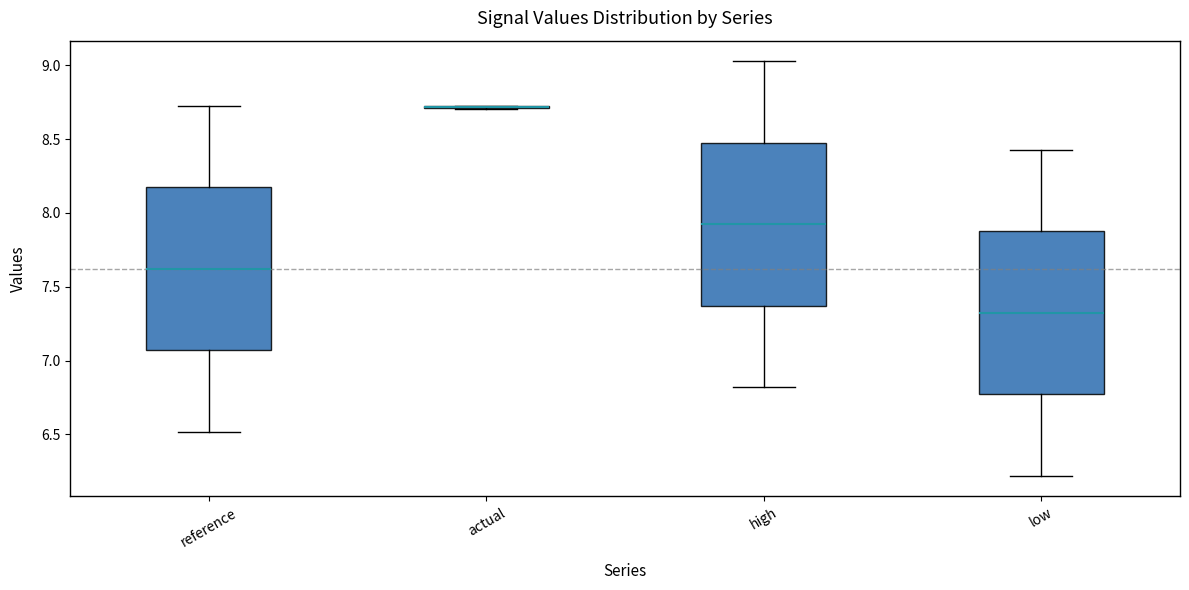

Reading left to right, read every box against the y-axis: the position of its median line, the range the box covers, and the ends of its whiskers. The values are not printed on the chart, so give them approximately, as read against the axis.

reference: median 7.60, box 7.05 to 8.15, whiskers 6.50 to 8.75
actual: box collapsed to a line at 8.70, whiskers 8.70 to 8.75
high: median 7.90, box 7.35 to 8.45, whiskers 6.80 to 9.05
low: median 7.30, box 6.75 to 7.90, whiskers 6.20 to 8.45